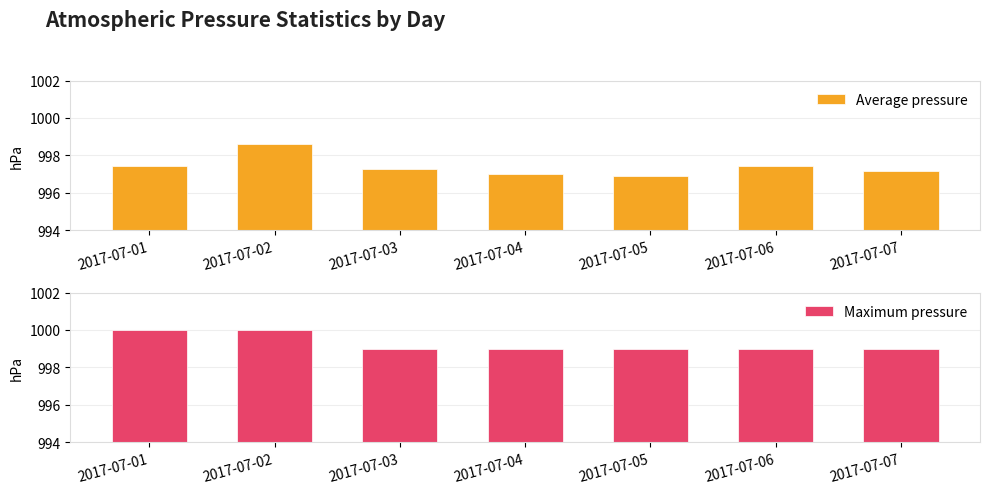

Is the value of Maximum pressure at 2017-07-06 greater than the value of Average pressure at 2017-07-05?

Yes